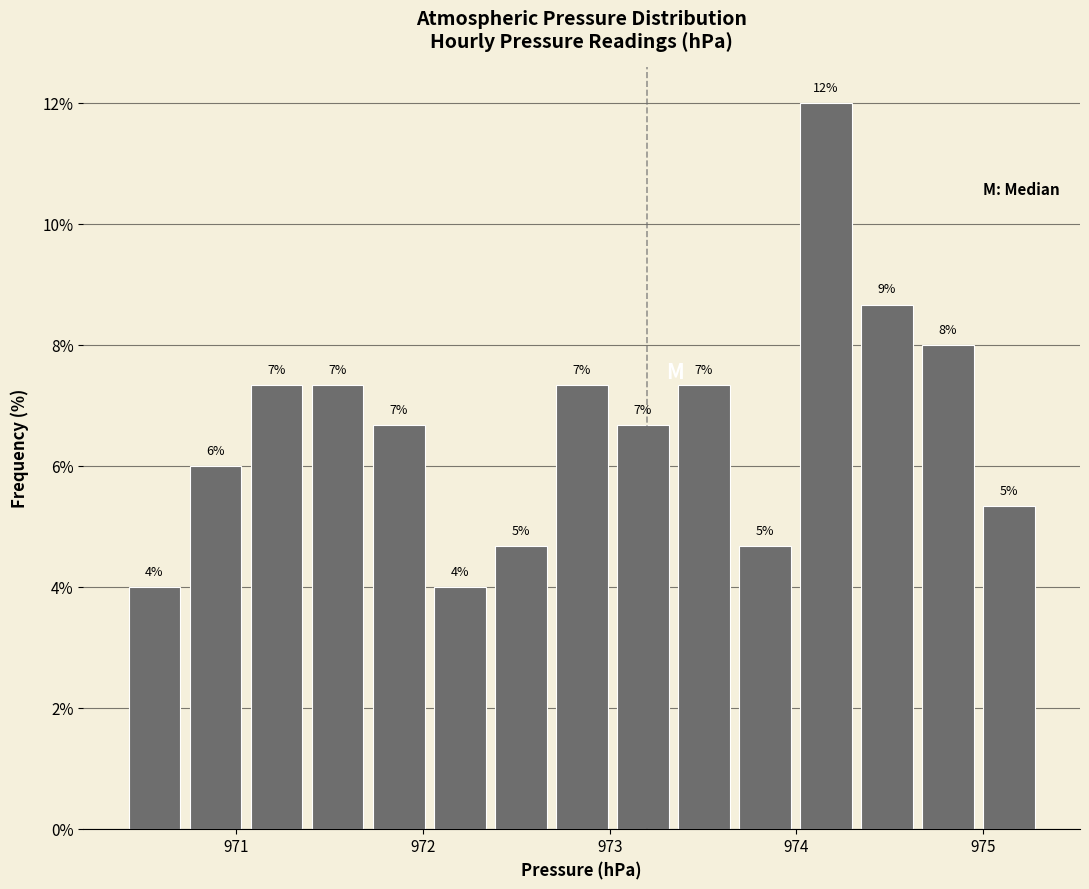

Read against the x-axis, roughly where is the centre of the tallest bar?

974.2